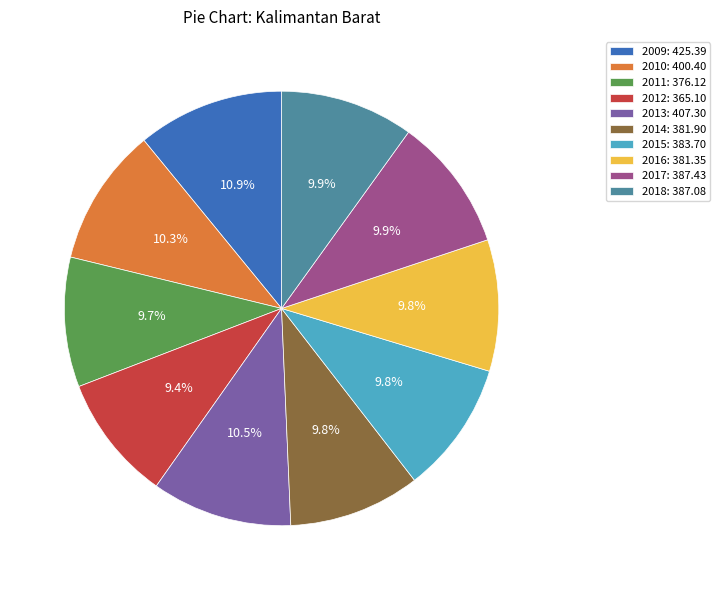

Is 2014 the majority of the pie?

No